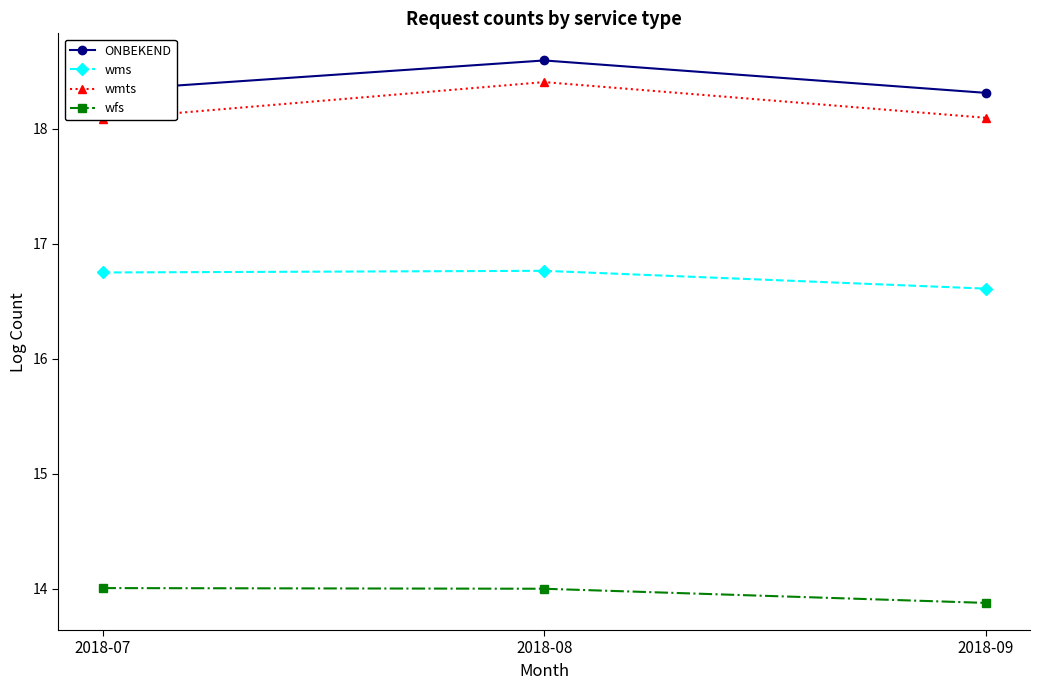

The value of wms at 2018-09 is 16.6. True or false?

True